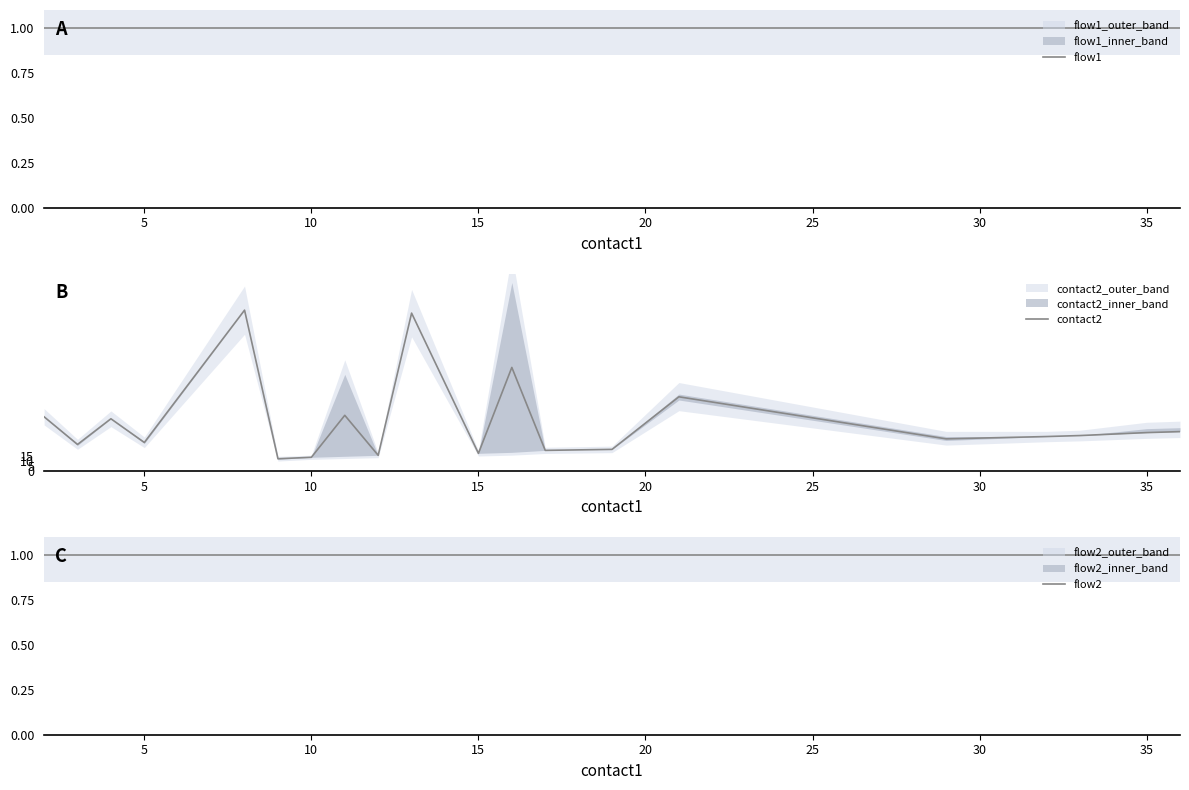

What is the lowest value of the flow1 series?

1.0